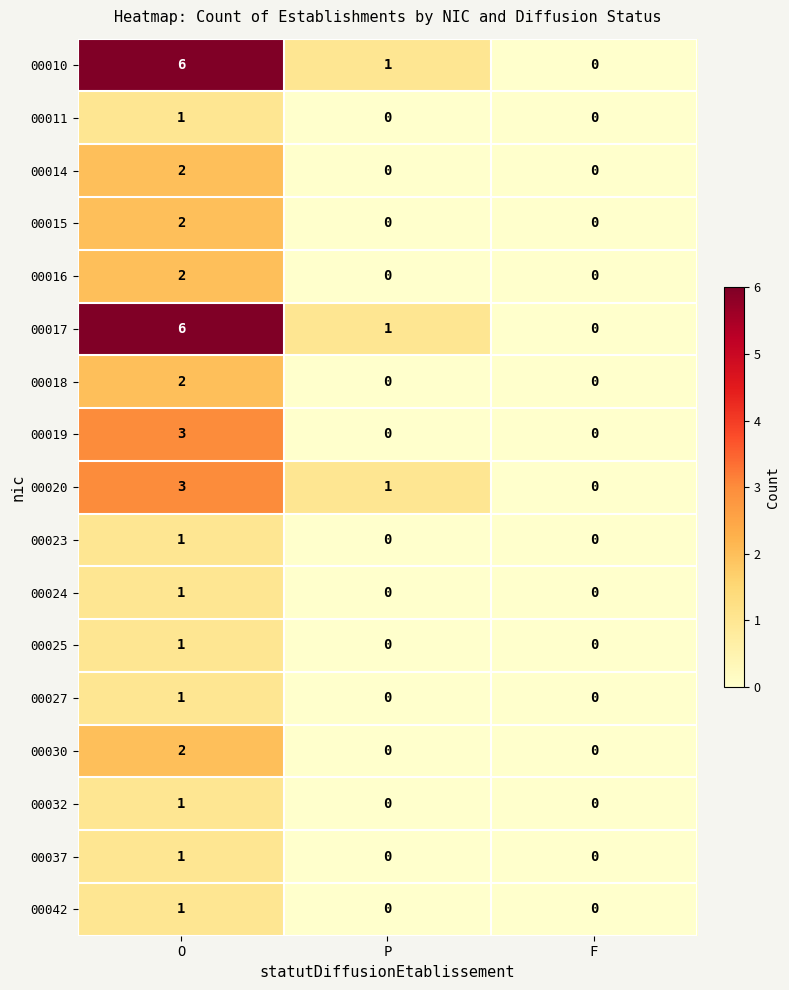

What is the total value across all series at P?

3